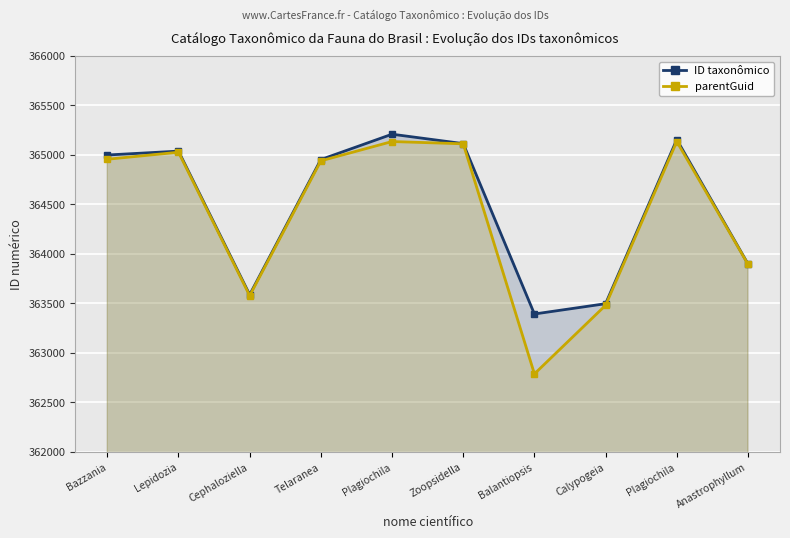

Reading left to right, what are all the values shown in this chart?

ID taxonômico: Bazzania=365000	Lepidozia=365039	Cephaloziella=363589	Telaranea=364954	Plagiochila=365210	Zoopsidella=365115	Balantiopsis=363394	Calypogeia=363498	Plagiochila=365156	Anastrophyllum=363900
parentGuid: Bazzania=364957	Lepidozia=365028	Cephaloziella=363579	Telaranea=364941	Plagiochila=365136	Zoopsidella=365113	Balantiopsis=362789	Calypogeia=363482	Plagiochila=365136	Anastrophyllum=363897